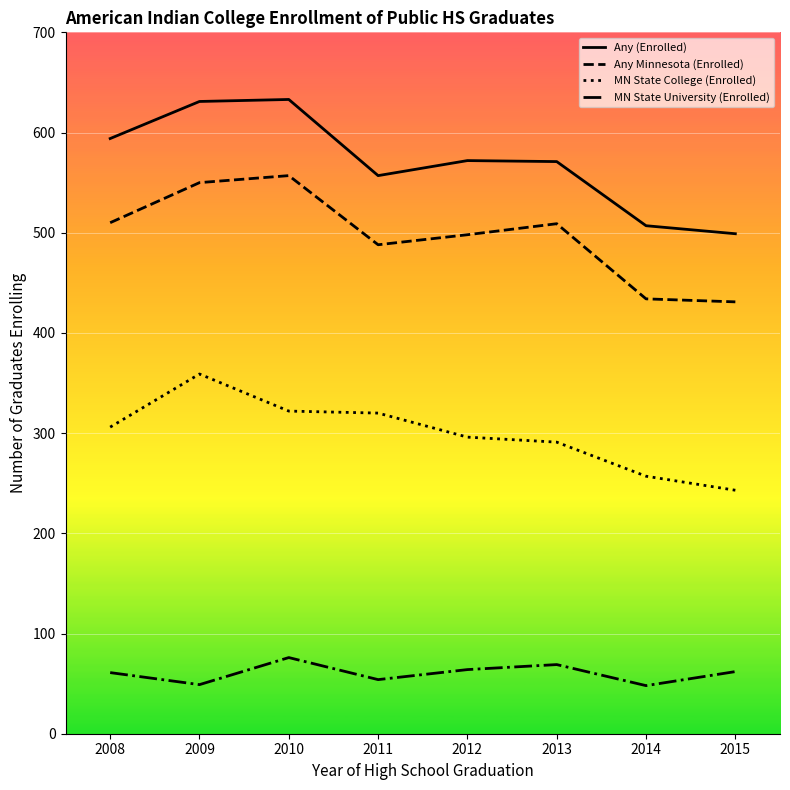

What is the difference between the maximum and minimum values in the Any (Enrolled) series?

134